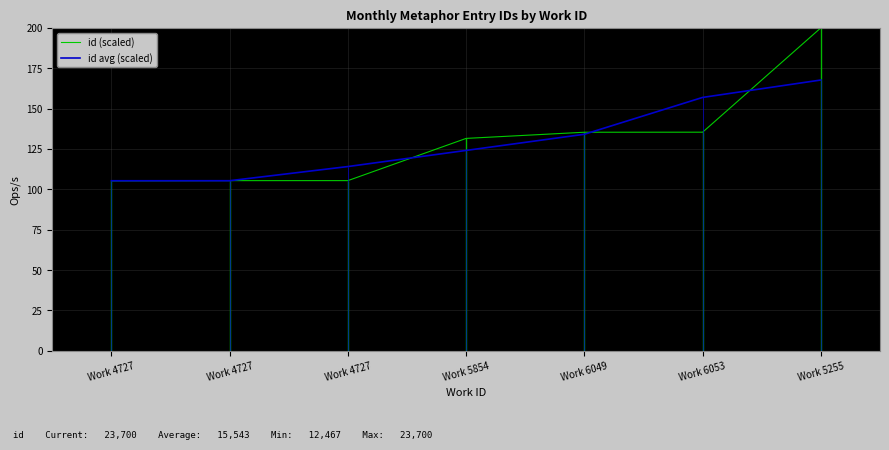

Does the chart display data point markers on the line(s)?

No